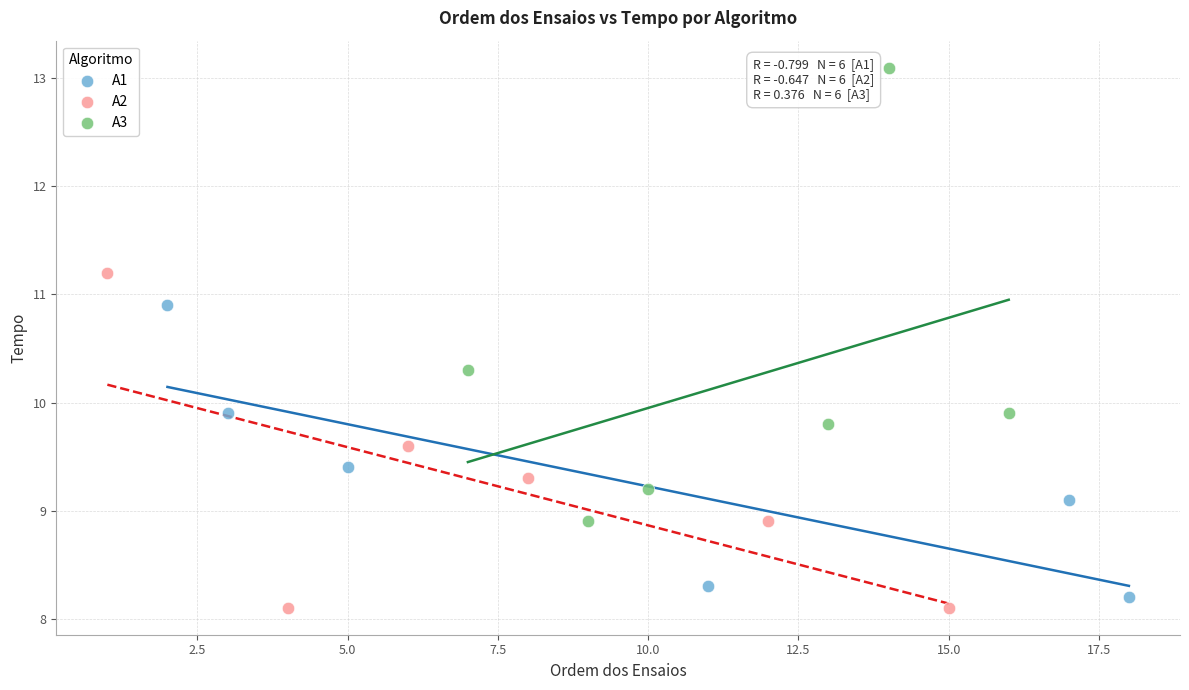

Which series has the widest spread of Y values?

A3